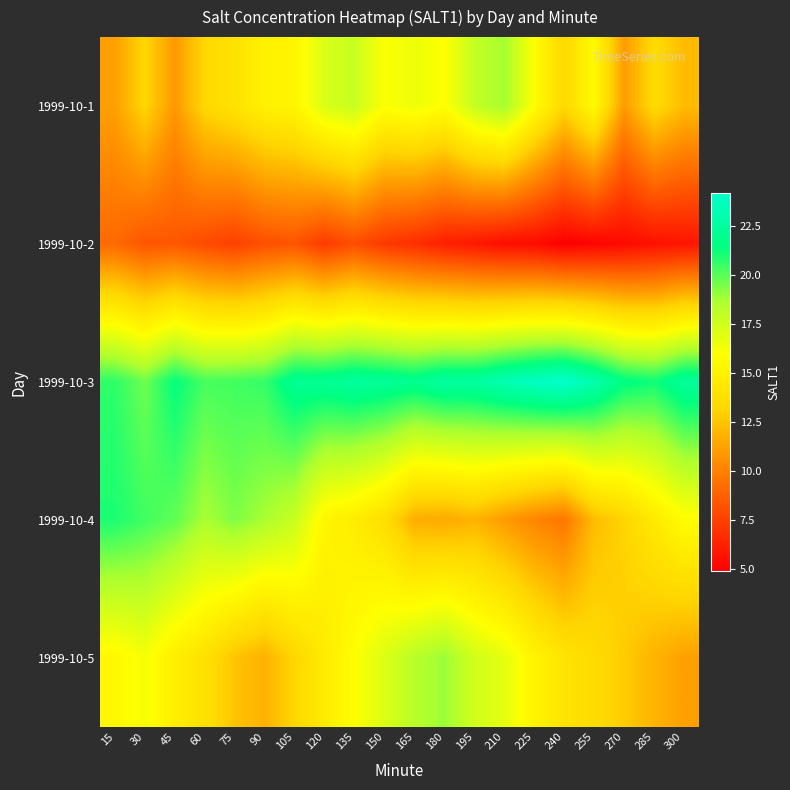

Rank the series by their maximum value, from lowest to highest.

1999-10-2, 1999-10-1, 1999-10-5, 1999-10-4, 1999-10-3